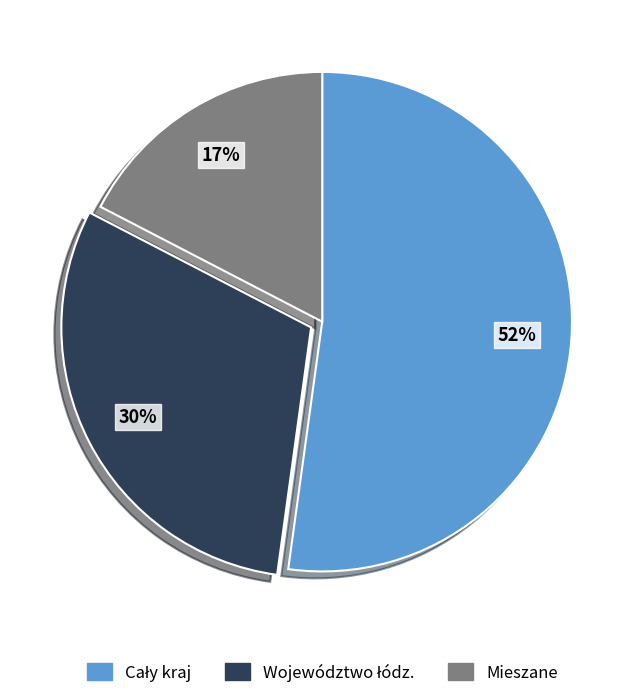

To the nearest percent, what is the average slice percentage?

33%